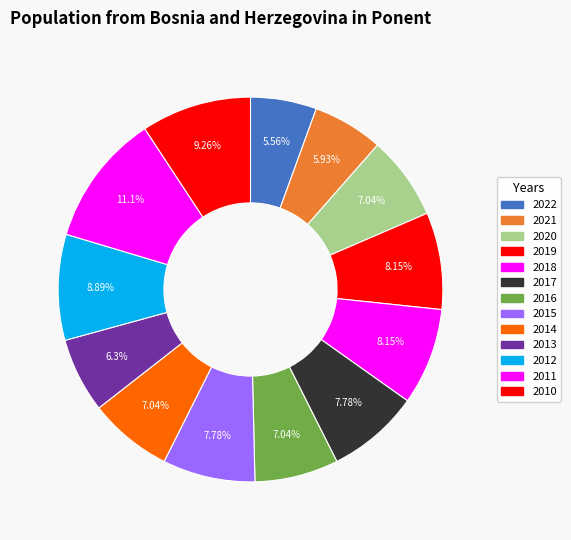

Do 2010 and 2021 together represent more than half of the pie?

No